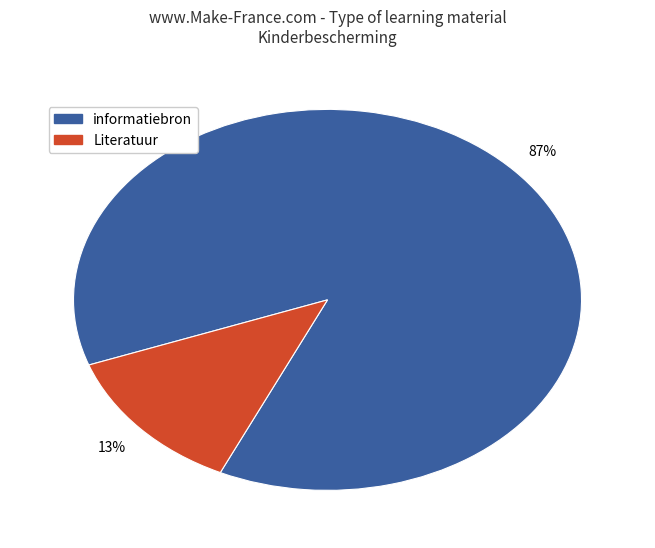

Between Literatuur and informatiebron, which is larger?

informatiebron